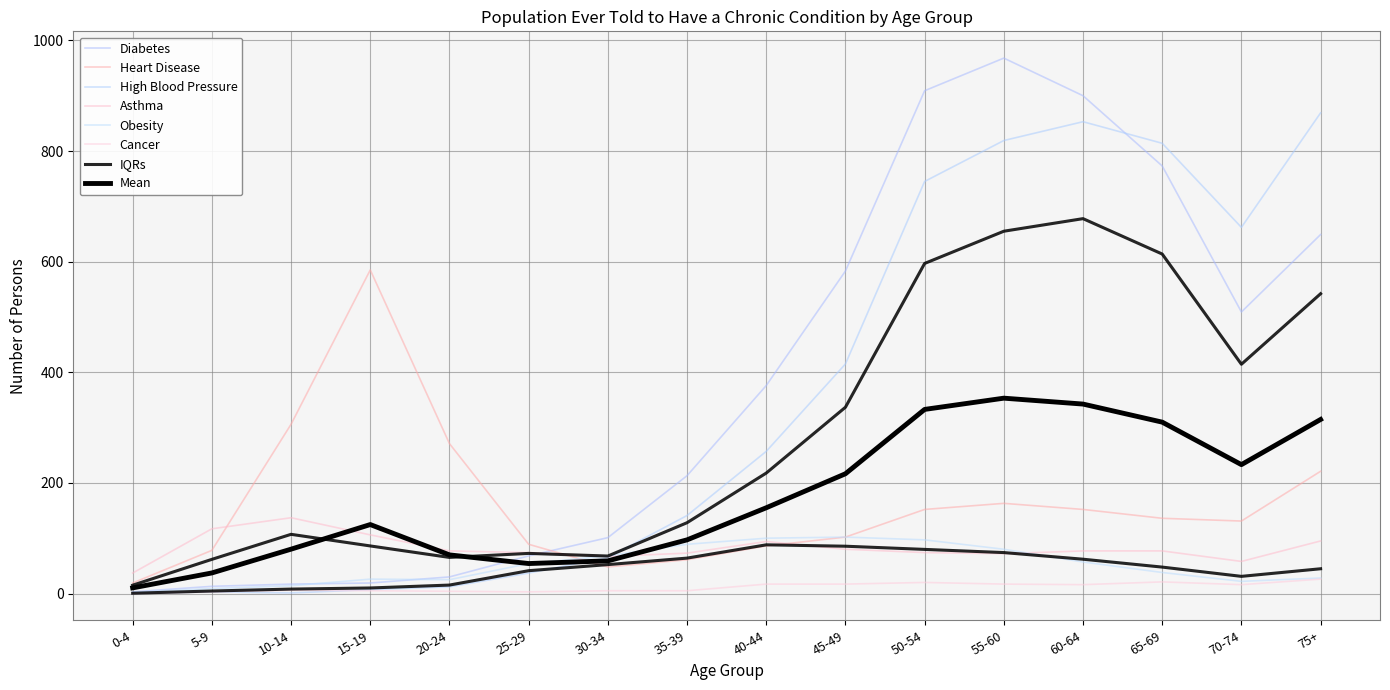

True or false: Cancer has a value of 5 at 15-19.

True